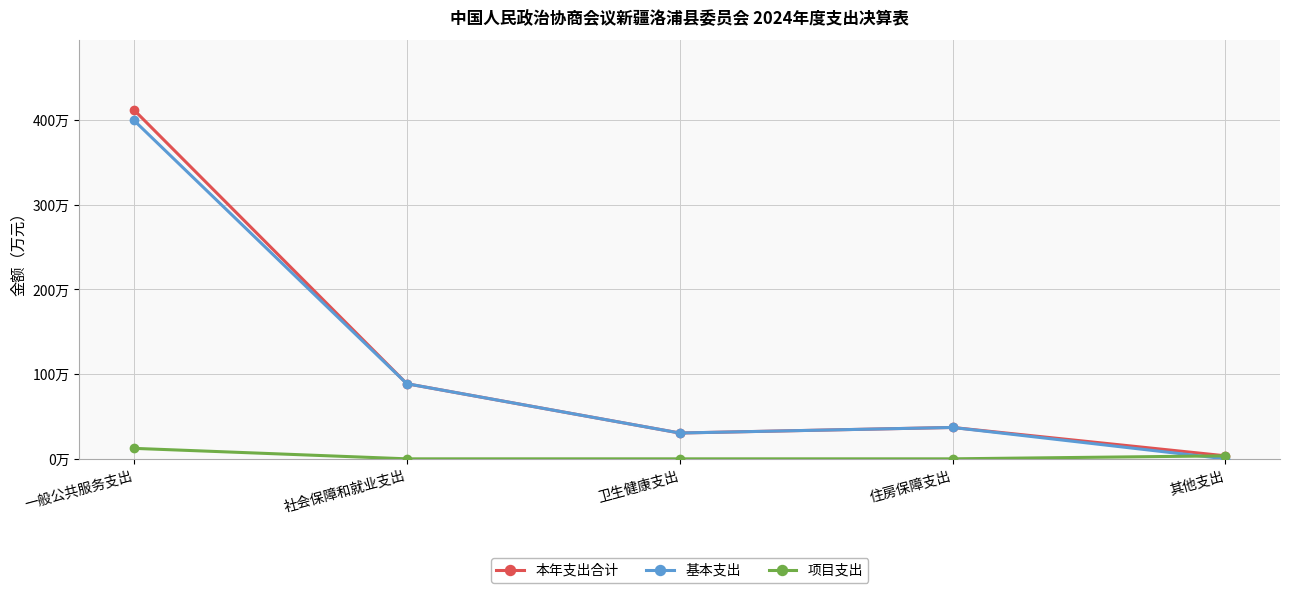

What are all the series names shown in the legend?

本年支出合计, 基本支出, 项目支出